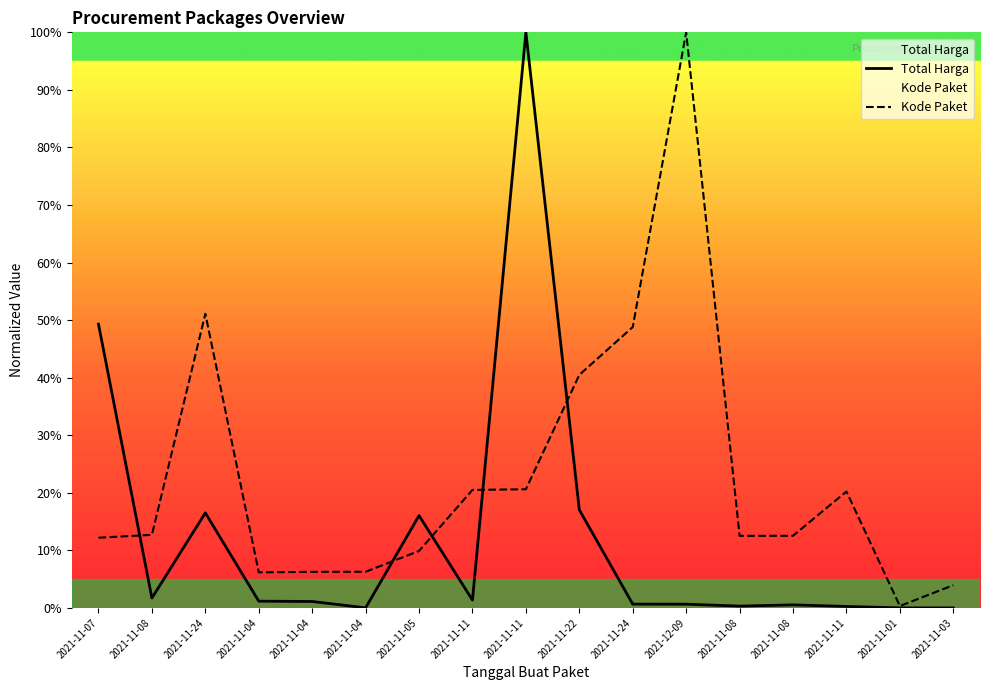

At 2021-11-03, list the series in order from smallest to largest.

Total Harga, Kode Paket